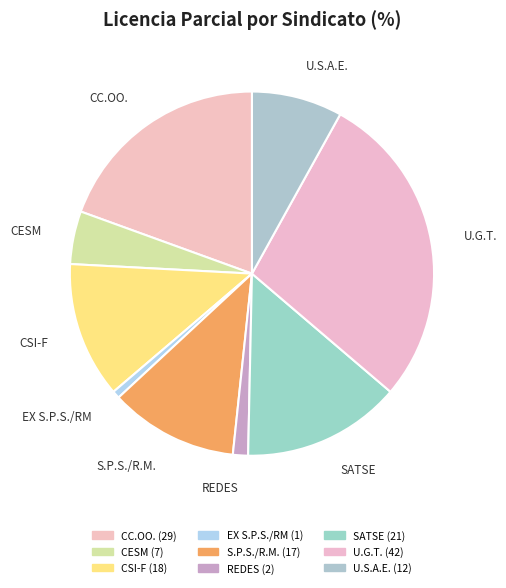

Does U.S.A.E. account for over 50% of the chart?

No